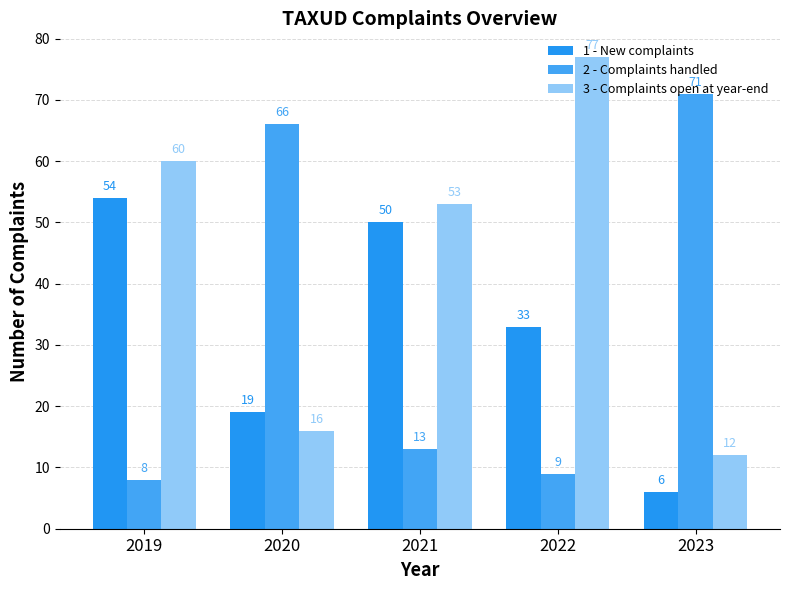

What is the total value across all series at 2019?

122